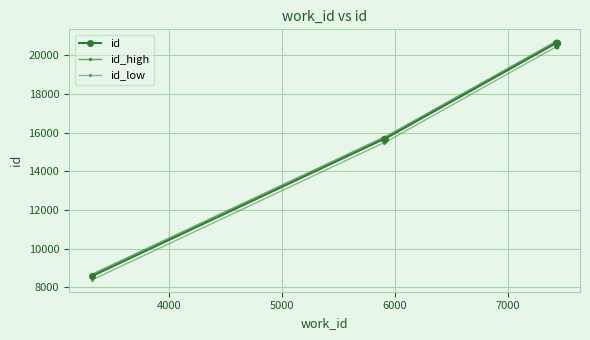

True or false: id_high and id_low intersect in this chart.

False